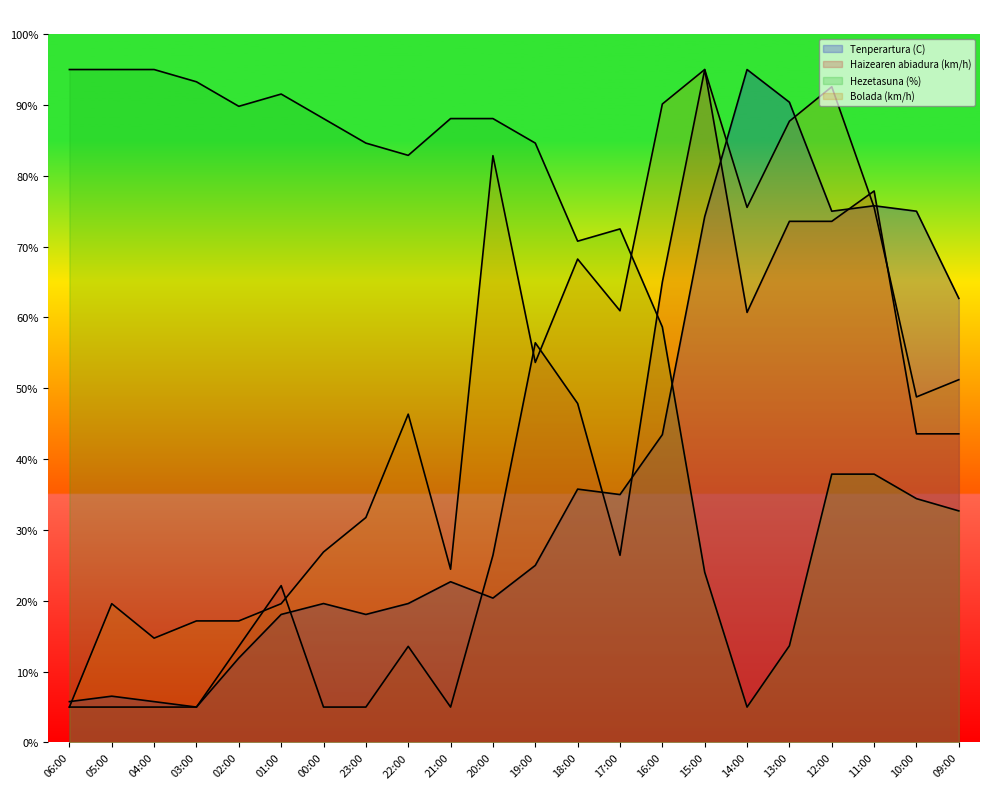

The value of Hezetasuna (%) at 22:00 is 30.1. True or false?

False